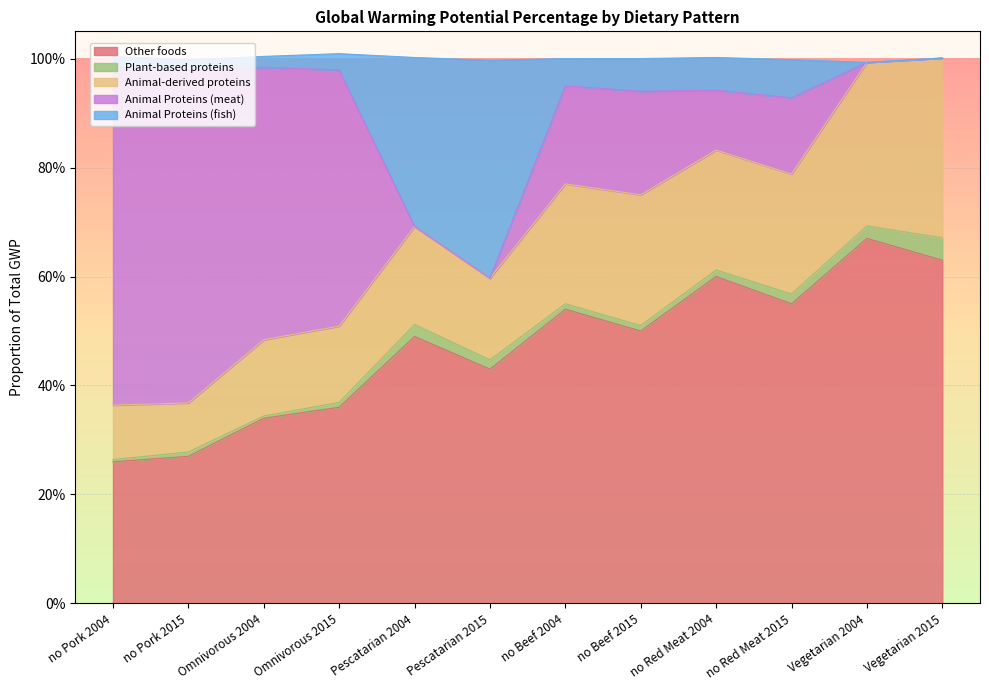

Rank the series by their maximum value, from highest to lowest.

Other foods, Animal Proteins (meat), Animal Proteins (fish), Animal-derived proteins, Plant-based proteins